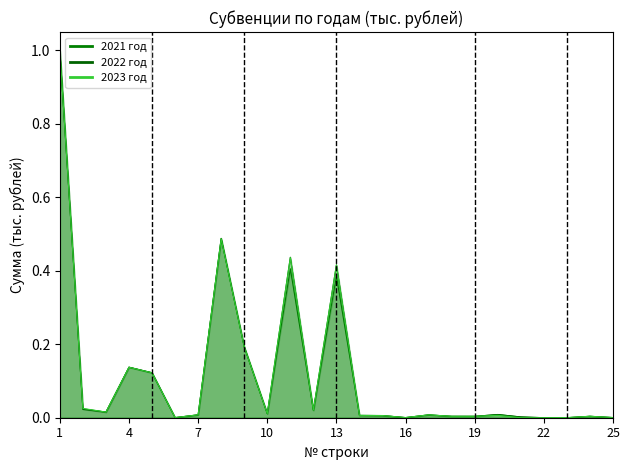

Between 11 and 24, which series saw the biggest shift?

2022 год